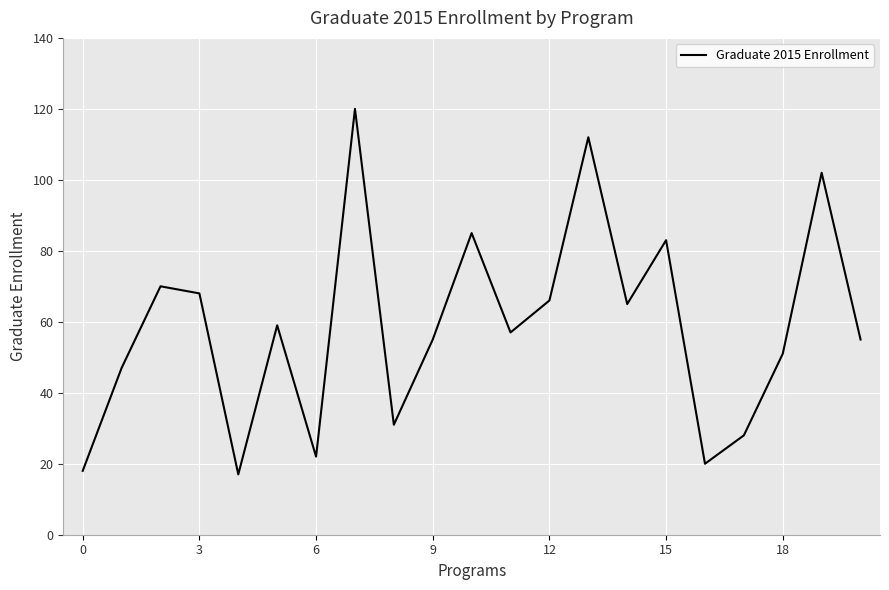

What is the smallest value displayed?

17